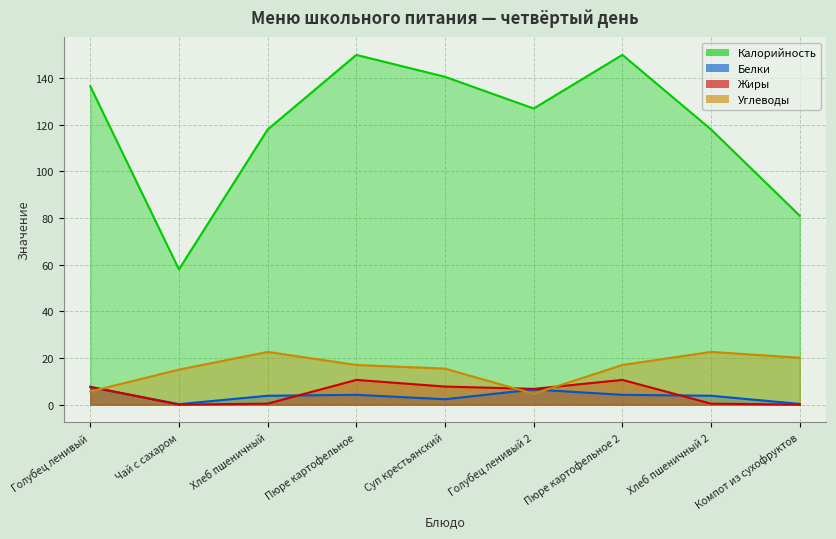

Reading left to right, transcribe all the data shown in this chart.

Калорийность: Голубец ленивый=136.6	Чай с сахаром=58.0	Хлеб пшеничный=118.0	Пюре картофельное=150.0	Суп крестьянский=140.6	Голубец ленивый 2=127.0	Пюре картофельное 2=150.0	Хлеб пшеничный 2=118.0	Компот из сухофруктов=81.0
Белки: Голубец ленивый=7.5	Чай с сахаром=0.2	Хлеб пшеничный=3.8	Пюре картофельное=4.2	Суп крестьянский=2.3	Голубец ленивый 2=6.5	Пюре картофельное 2=4.2	Хлеб пшеничный 2=3.8	Компот из сухофруктов=0.3
Жиры: Голубец ленивый=7.6	Чай с сахаром=0.0	Хлеб пшеничный=0.4	Пюре картофельное=10.6	Суп крестьянский=7.7	Голубец ленивый 2=6.7	Пюре картофельное 2=10.6	Хлеб пшеничный 2=0.4	Компот из сухофруктов=0.0
Углеводы: Голубец ленивый=5.6	Чай с сахаром=15.0	Хлеб пшеничный=22.6	Пюре картофельное=17.0	Суп крестьянский=15.4	Голубец ленивый 2=4.6	Пюре картофельное 2=17.0	Хлеб пшеничный 2=22.6	Компот из сухофруктов=20.1